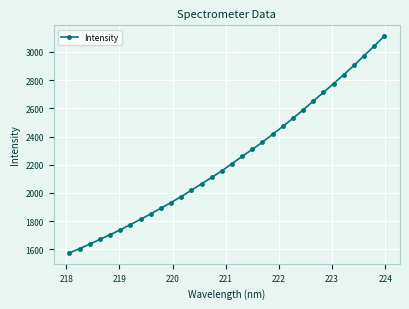

True or false: the data has more than 2 interior local peaks.

False